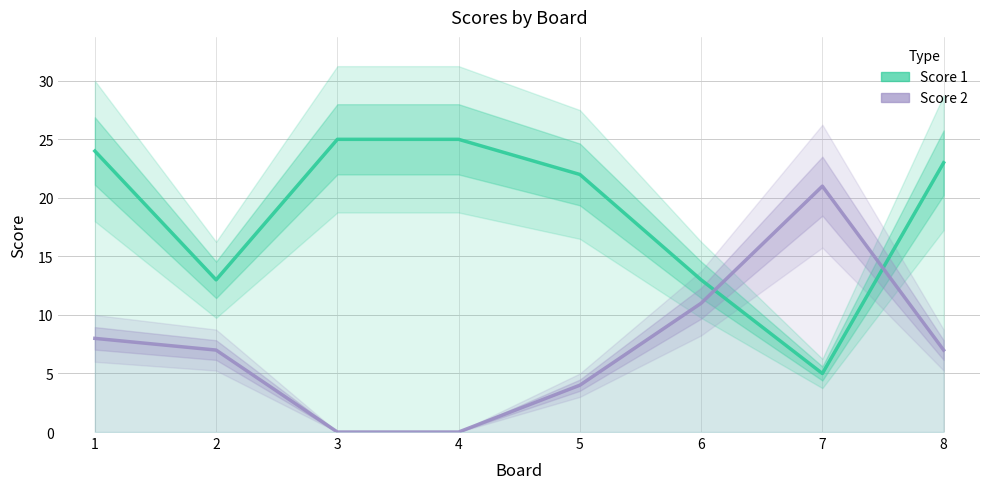

List the series in order of their overall mean, lowest first.

Score 2, Score 1